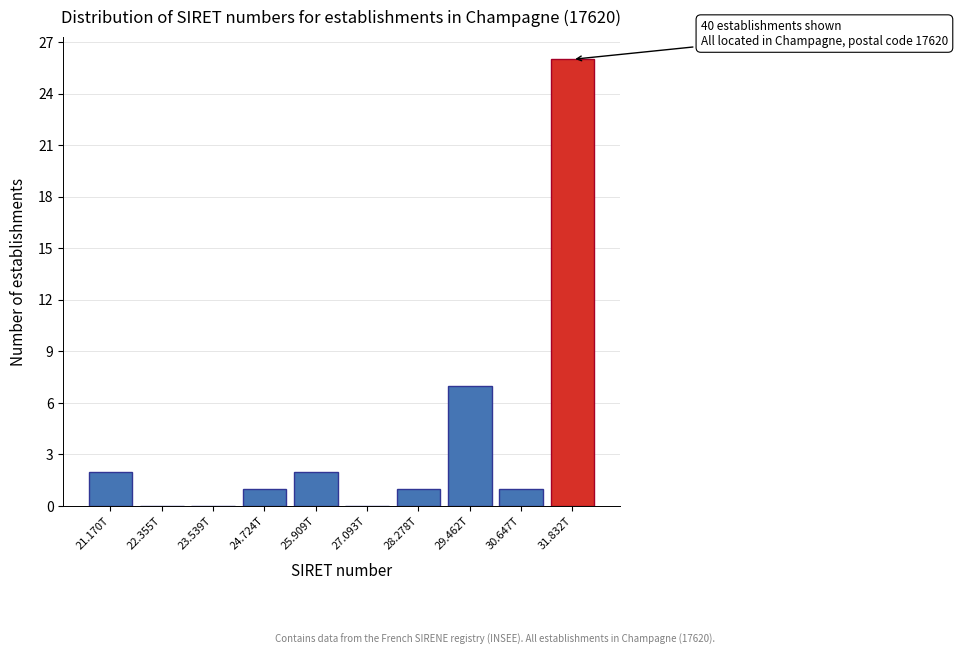

Reading left to right, list all the values displayed in this chart.

21.170T=2	22.355T=0	23.539T=0	24.724T=1	25.909T=2	27.093T=0	28.278T=1	29.462T=7	30.647T=1	31.832T=26